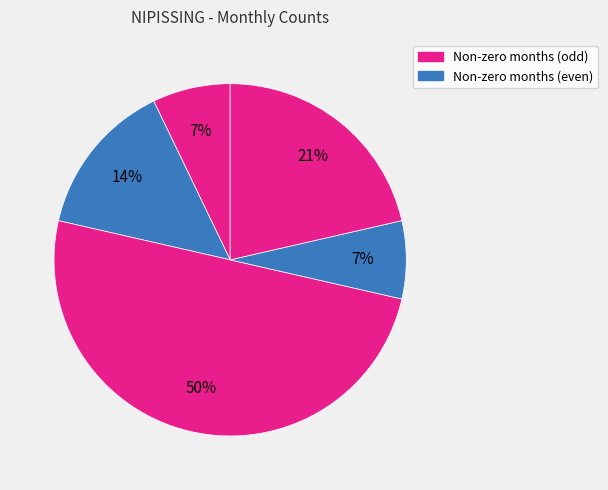

How many slices are in this pie chart?

5